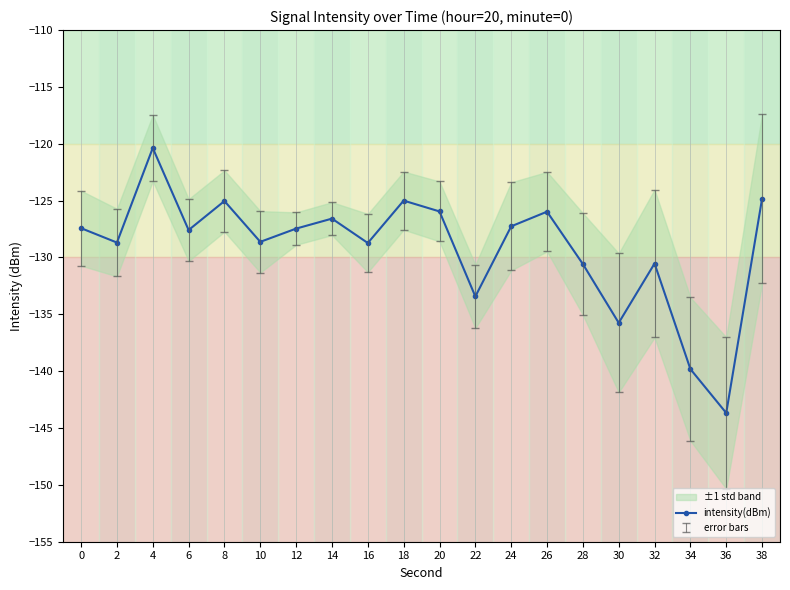

At which category does the chart reach its minimum across all series?

36